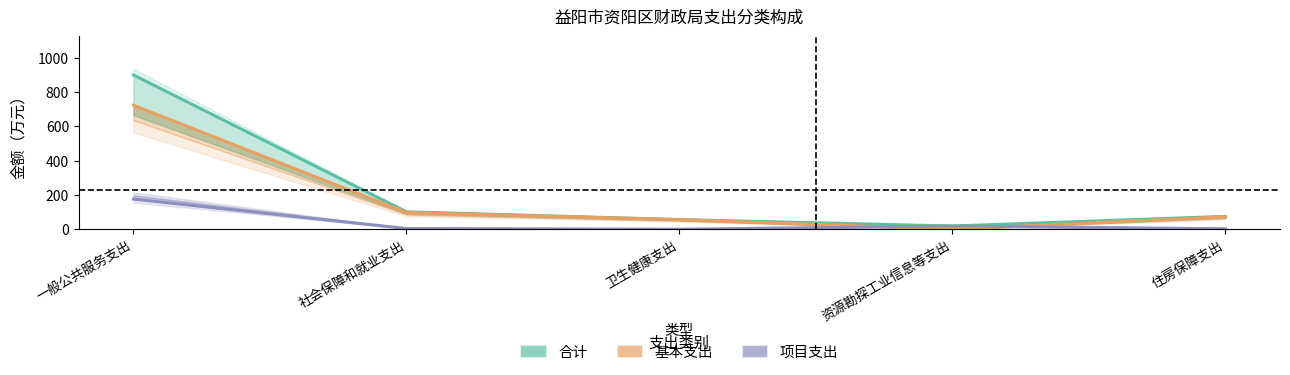

What is the total value across all series at 社会保障和就业支出?

203.9